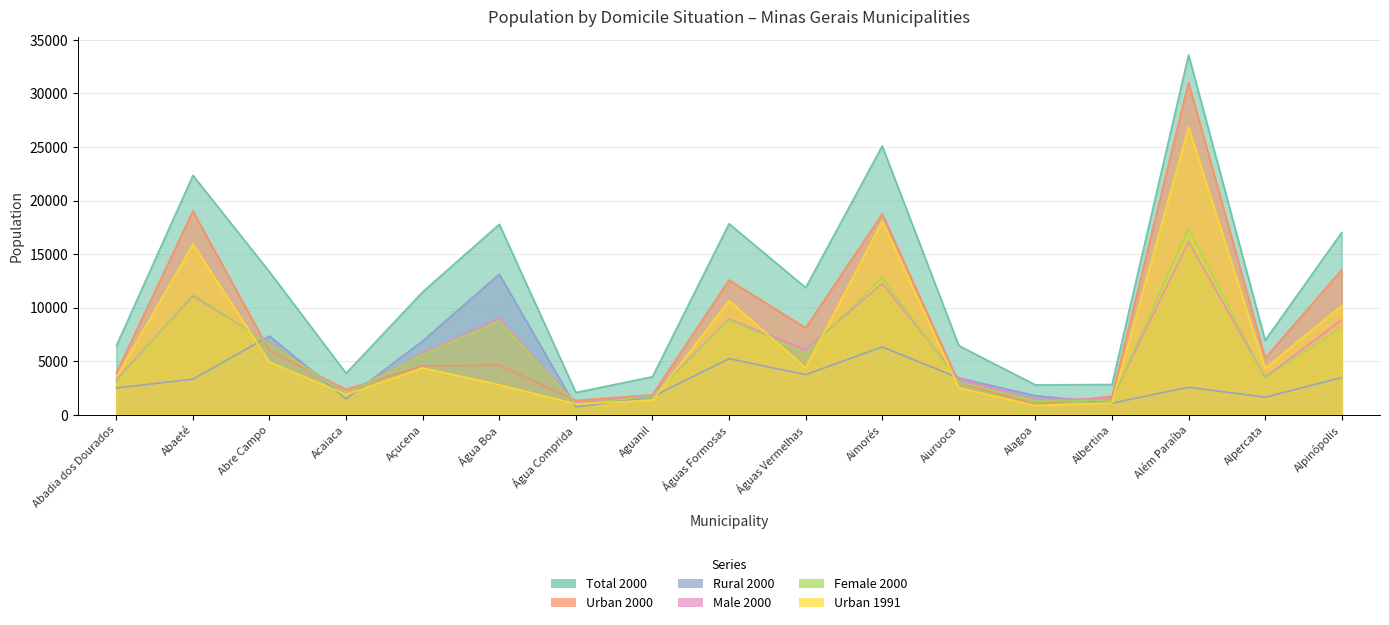

Is the value of Male 2000 at Água Comprida greater than the value of Female 2000 at Alpercata?

No